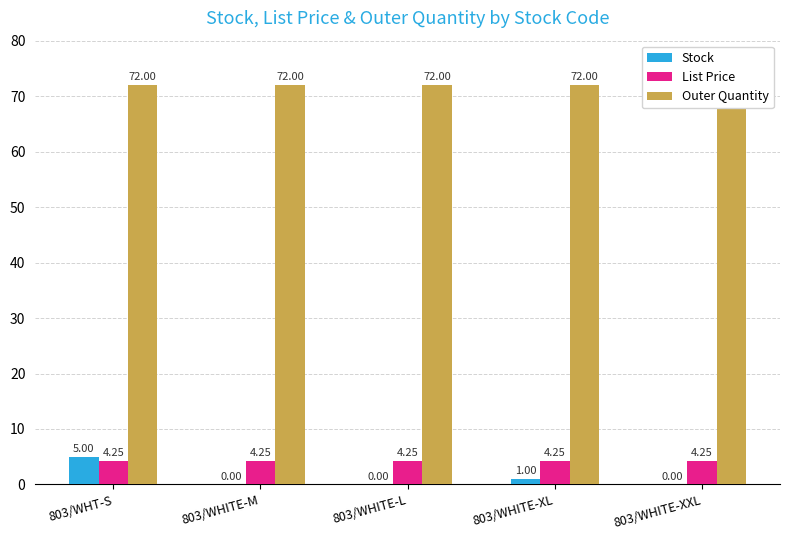

What is the sum of all List Price values?

21.2